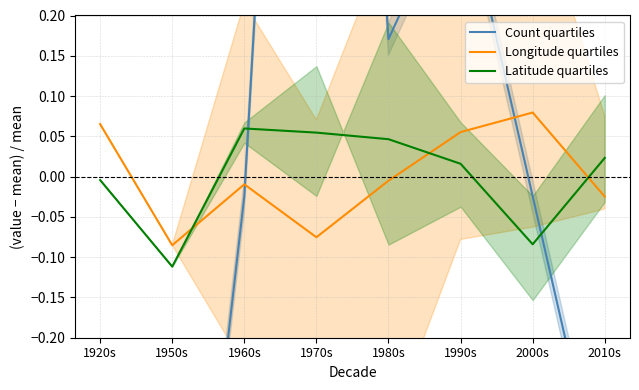

Reading left to right, list all the values displayed in this chart.

Count quartiles: 1920s=-0.8	1950s=-0.8	1960s=-0.0	1970s=1.5	1980s=0.2	1990s=0.4	2000s=-0.0	2010s=-0.4
Longitude quartiles: 1920s=0.1	1950s=-0.1	1960s=-0.0	1970s=-0.1	1980s=-0.0	1990s=0.1	2000s=0.1	2010s=-0.0
Latitude quartiles: 1920s=-0.0	1950s=-0.1	1960s=0.1	1970s=0.1	1980s=0.0	1990s=0.0	2000s=-0.1	2010s=0.0